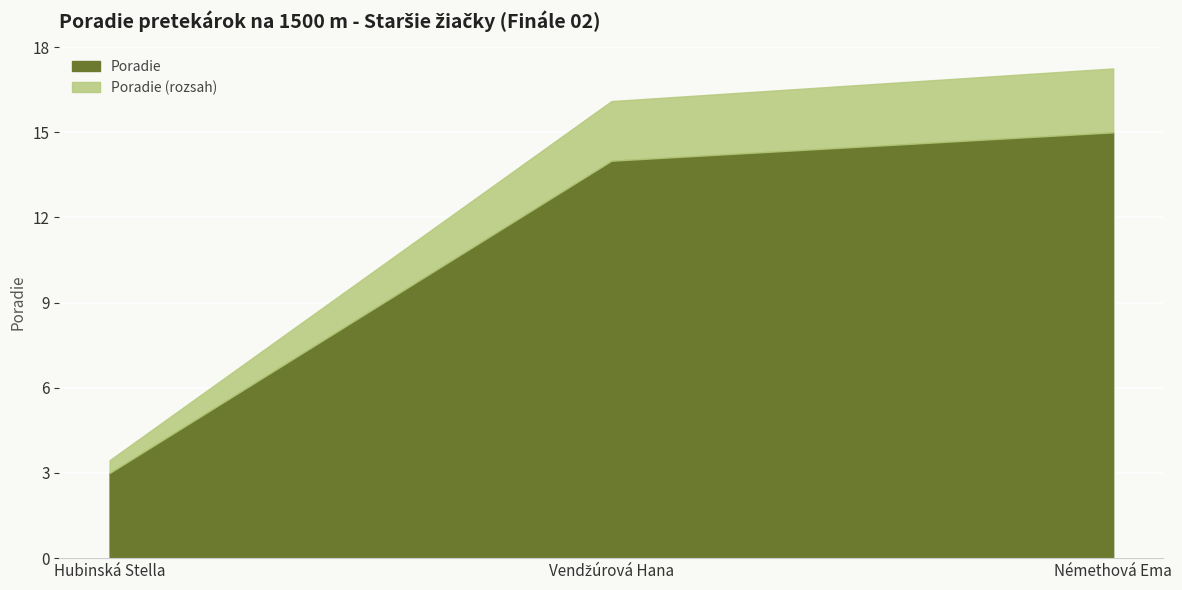

Reading right to left, transcribe all the data shown in this chart.

15	14	3